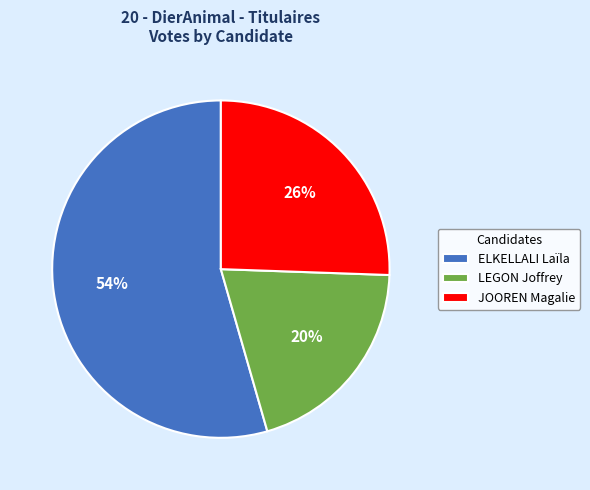

What percentage is the LEGON Joffrey slice, to the nearest percent?

20%